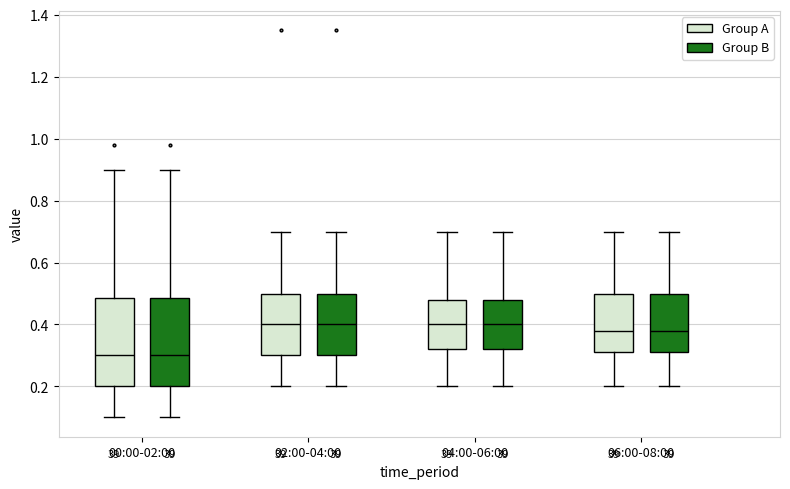

Where does the lower whisker of the box for 04:00-06:00 (Group B) end on the y-axis? The values are not printed on the chart, so give them approximately, as read against the axis.

0.20